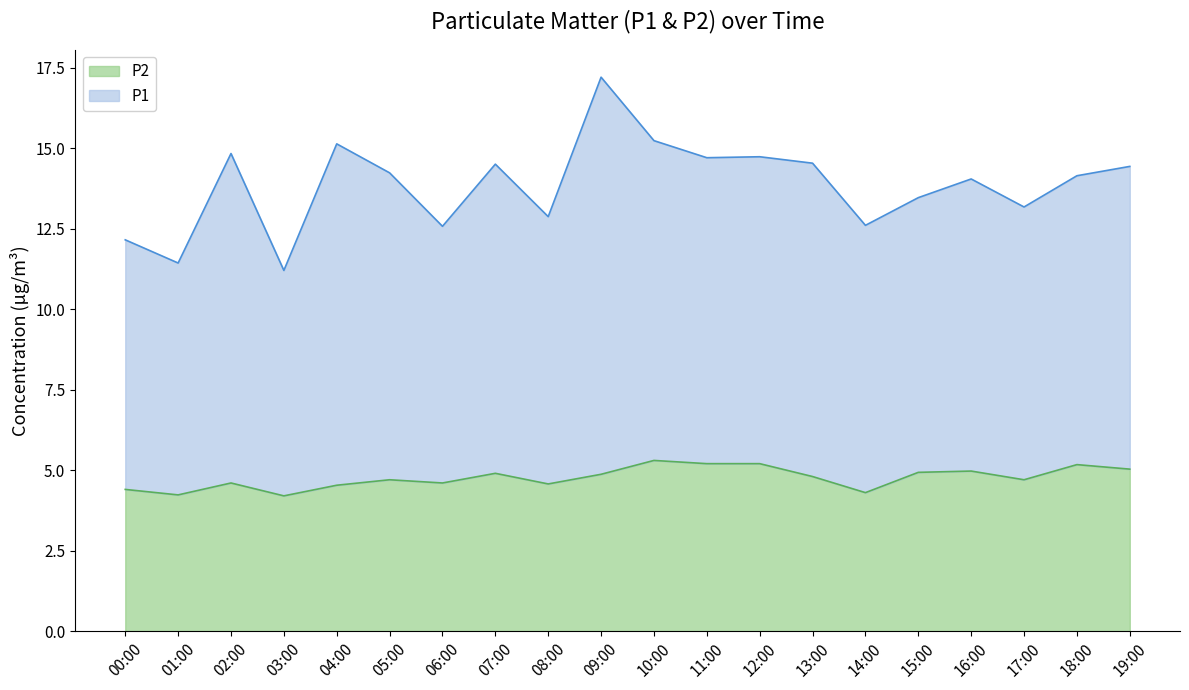

True or false: P1 and P2 cross at least once.

False